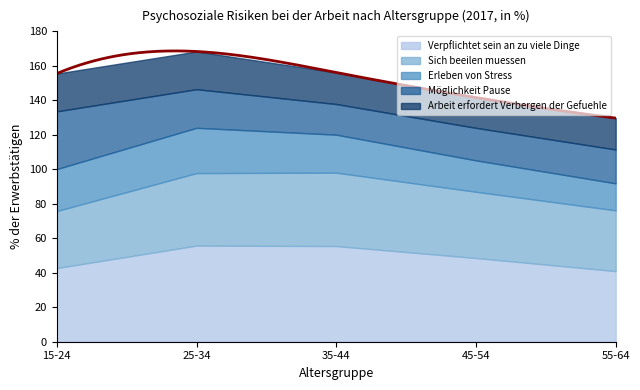

What is the difference between the maximum and minimum values in the Erleben von Stress series?

10.6